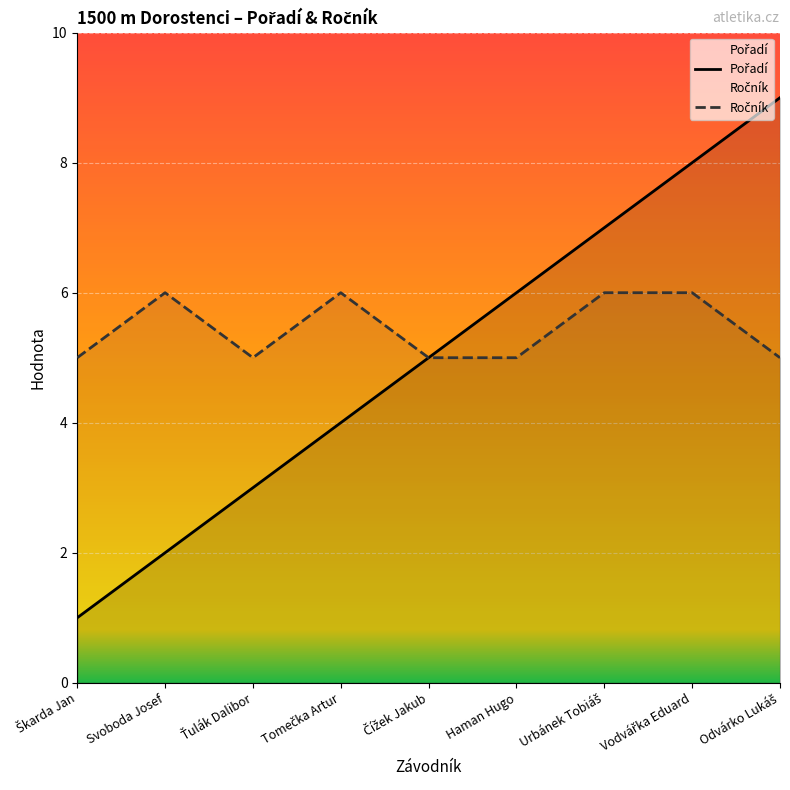

Does the chart display data point markers on the line(s)?

No